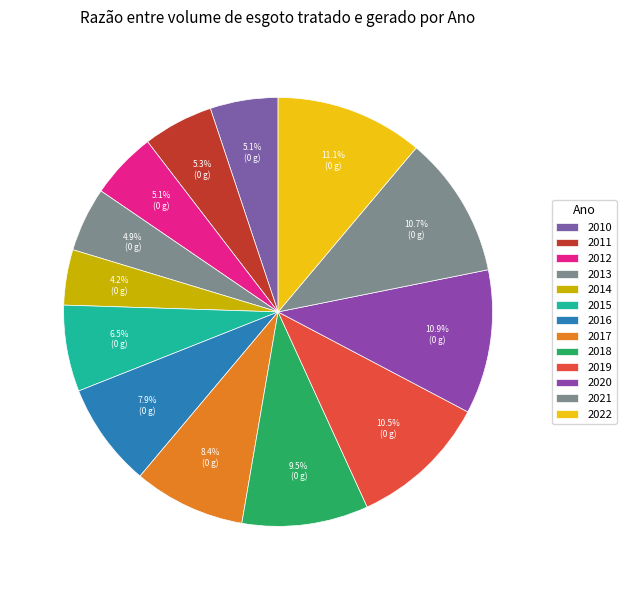

Does any single category account for the majority?

No